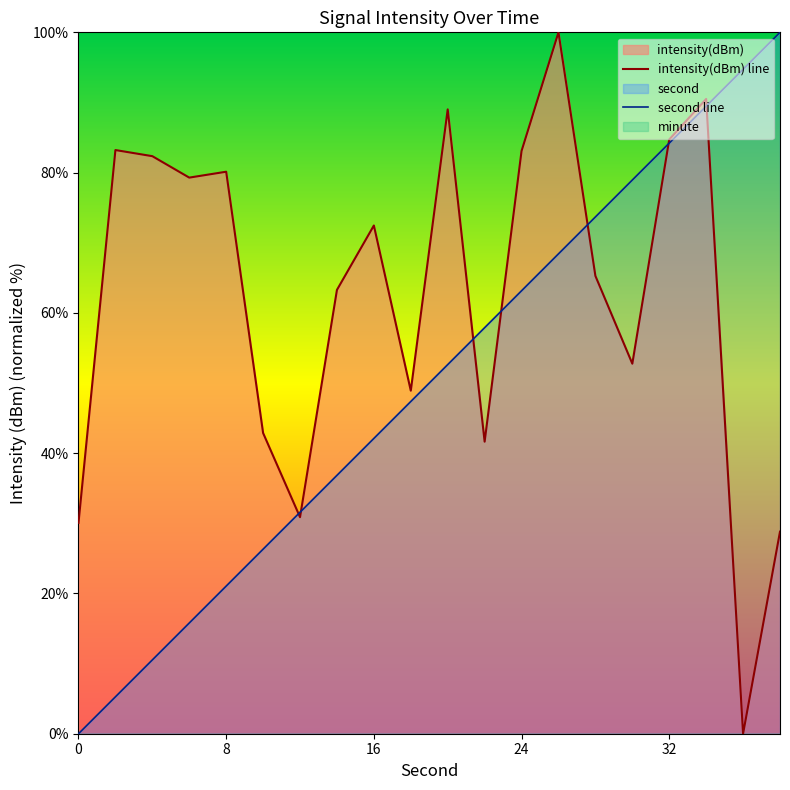

Does the chart have visible grid lines?

No